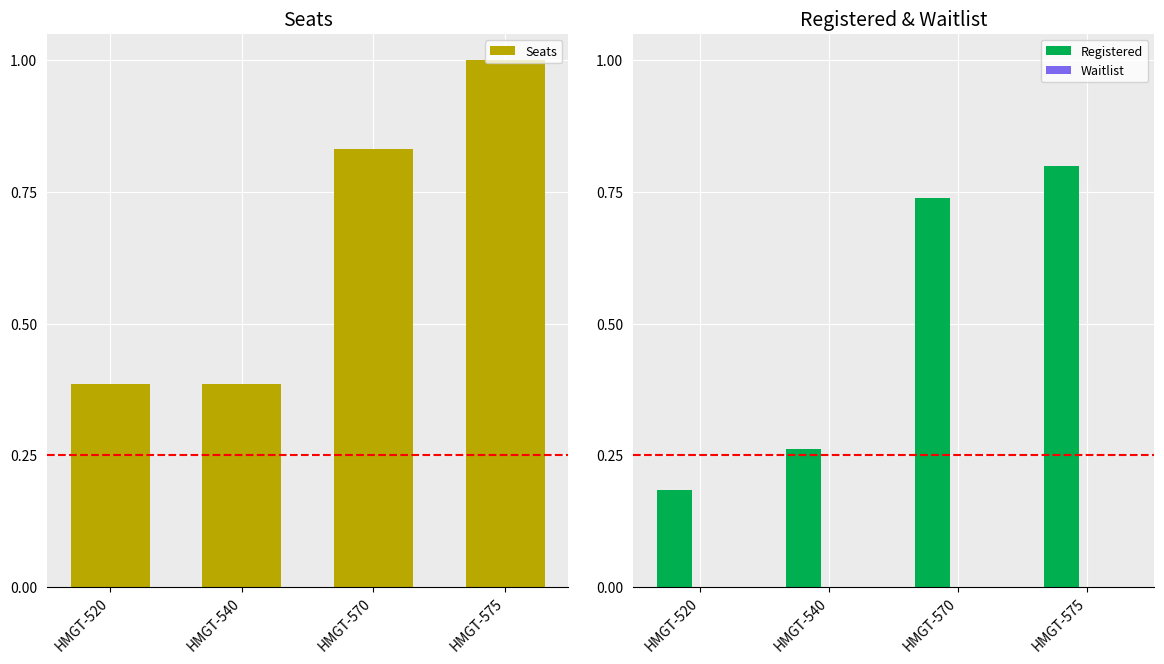

True or false: Seats has a value of 0.2 at HMGT-520.

False